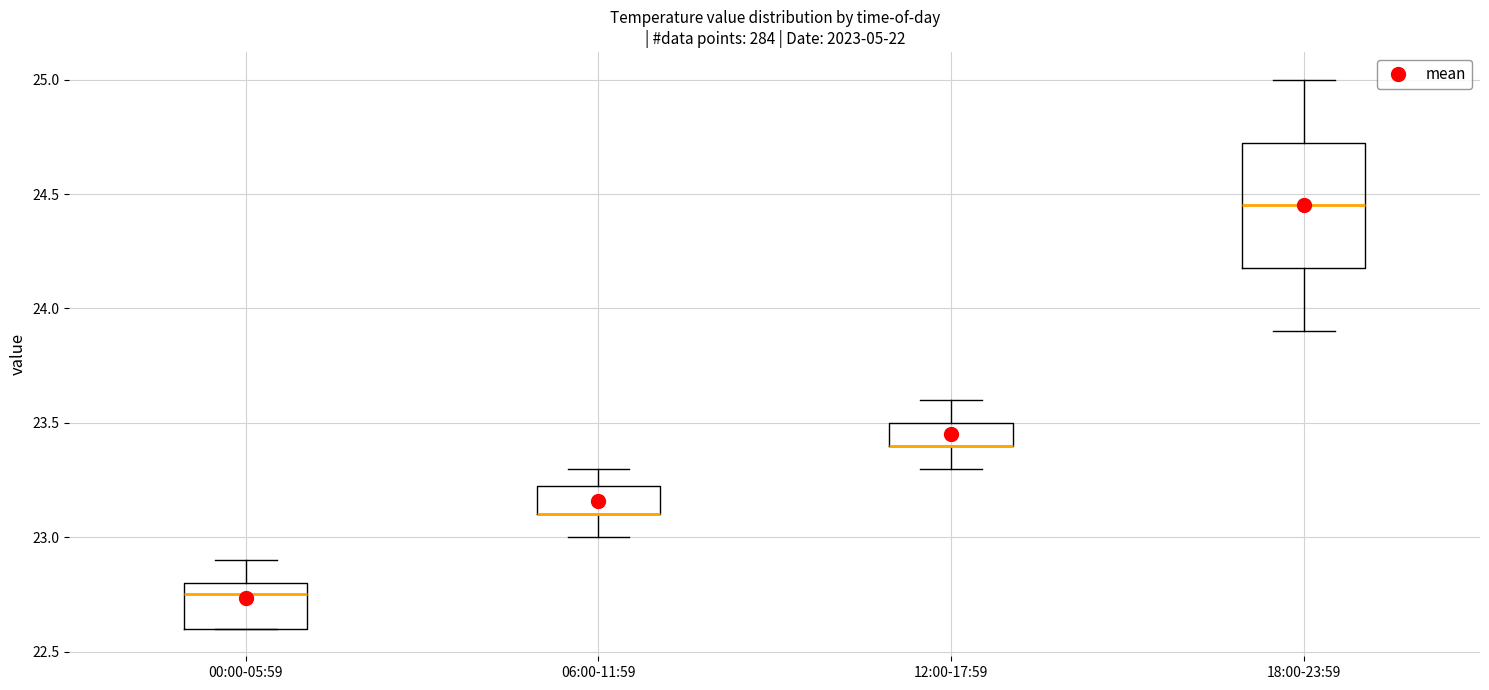

Reading left to right, read every box against the y-axis: the position of its median line, the range the box covers, and the ends of its whiskers. The values are not printed on the chart, so give them approximately, as read against the axis.

00:00-05:59: median 22.75, box 22.60 to 22.80, whiskers 22.60 to 22.90
06:00-11:59: median 23.10 (drawn on the box's lower edge), box 23.10 to 23.25, whiskers 23.00 to 23.30
12:00-17:59: median 23.40 (drawn on the box's lower edge), box 23.40 to 23.50, whiskers 23.30 to 23.60
18:00-23:59: median 24.45, box 24.20 to 24.75, whiskers 23.90 to 25.00